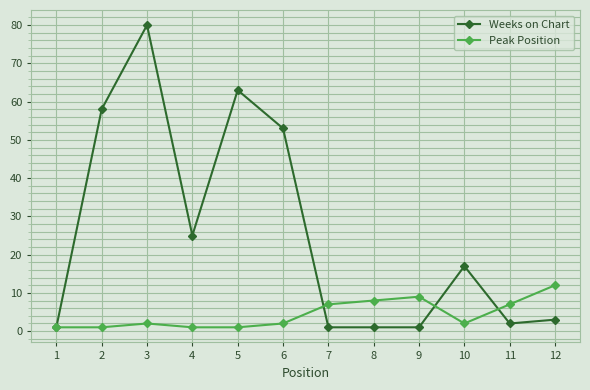

Which series has the largest total across all categories?

Weeks on Chart